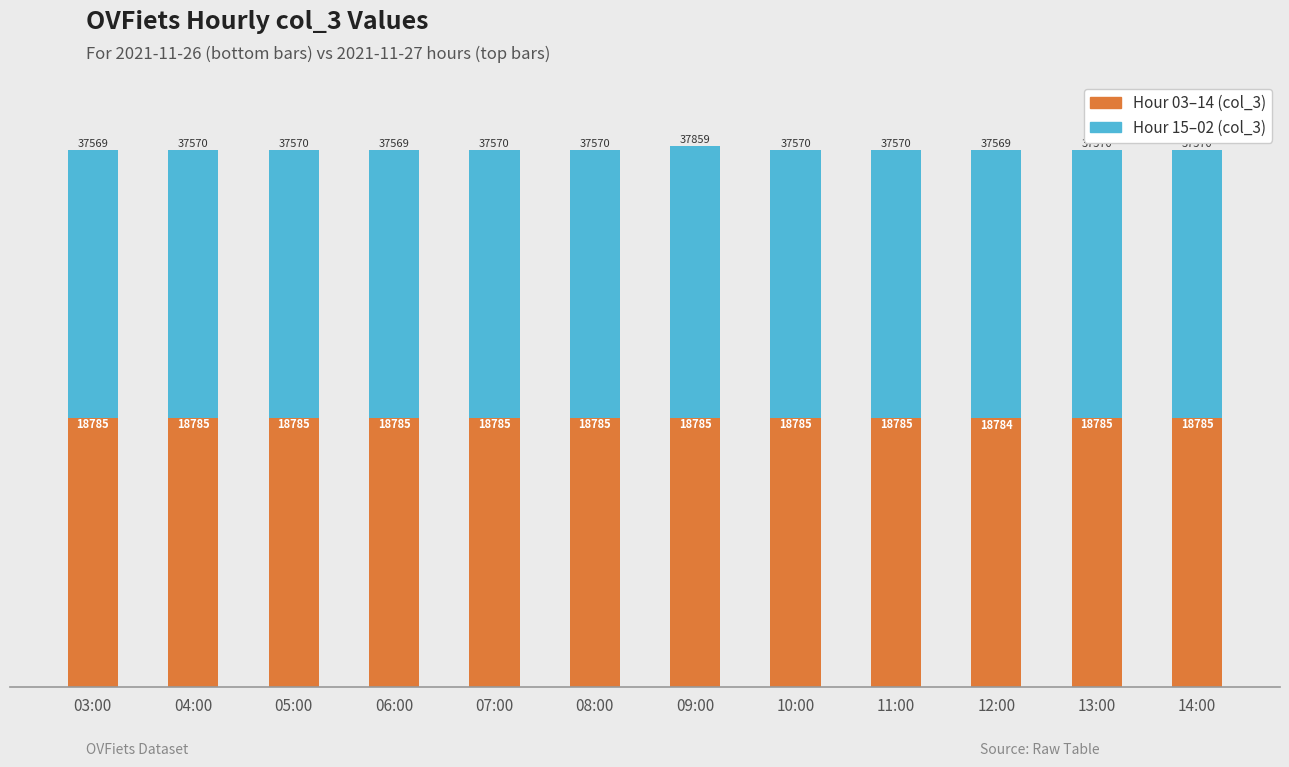

What is the total value across all series at 14:00?

37570